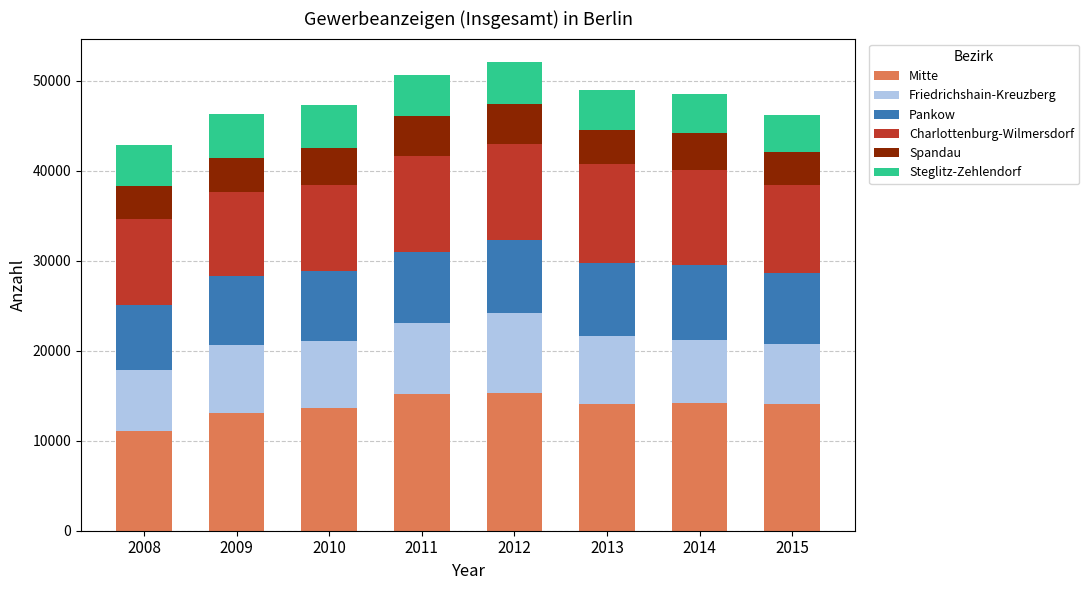

True or false: Mitte has a value of 3519 at 2013.

False